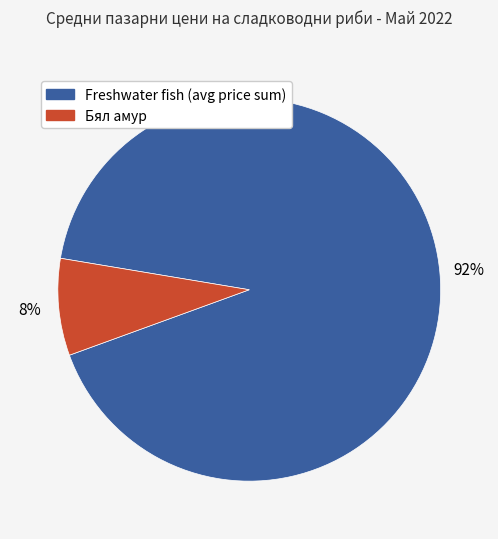

Is there any slice that represents more than half of the pie?

Yes